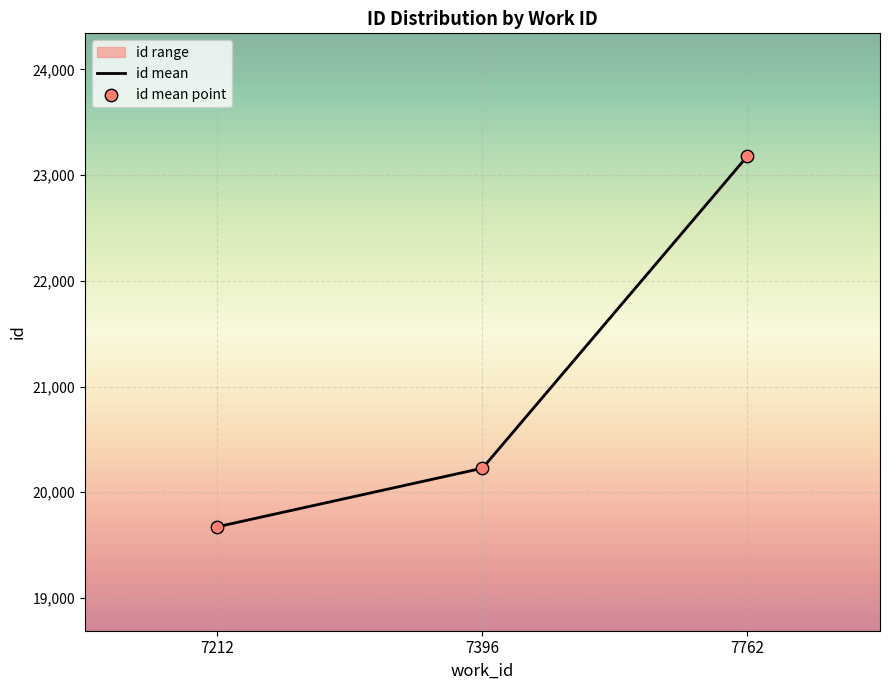

Which series reaches the maximum Y coordinate?

id mean